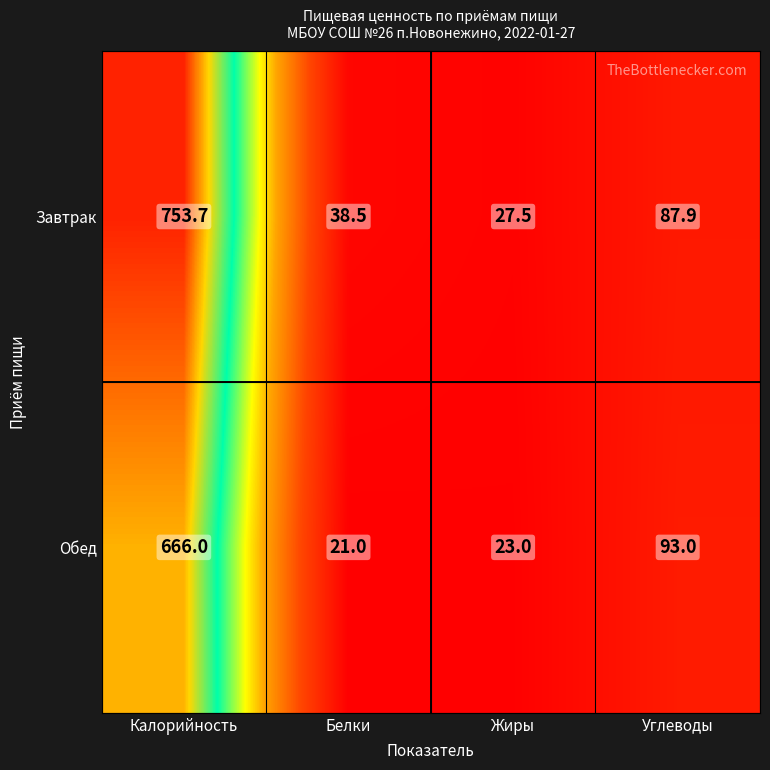

Reading left to right, transcribe all the data shown in this chart.

Завтрак: 753.7	38.5	27.5	87.9
Обед: 666.0	21.0	23.0	93.0